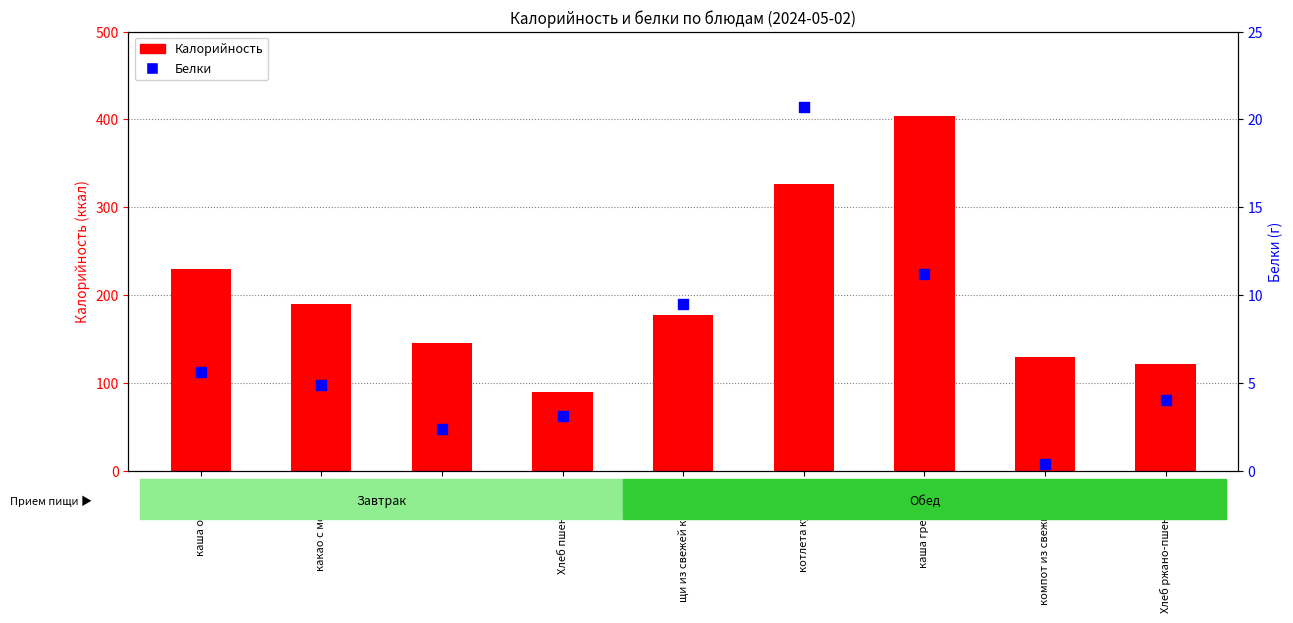

What is the total value across all series at Хлеб ржано-пшеничный?

125.0